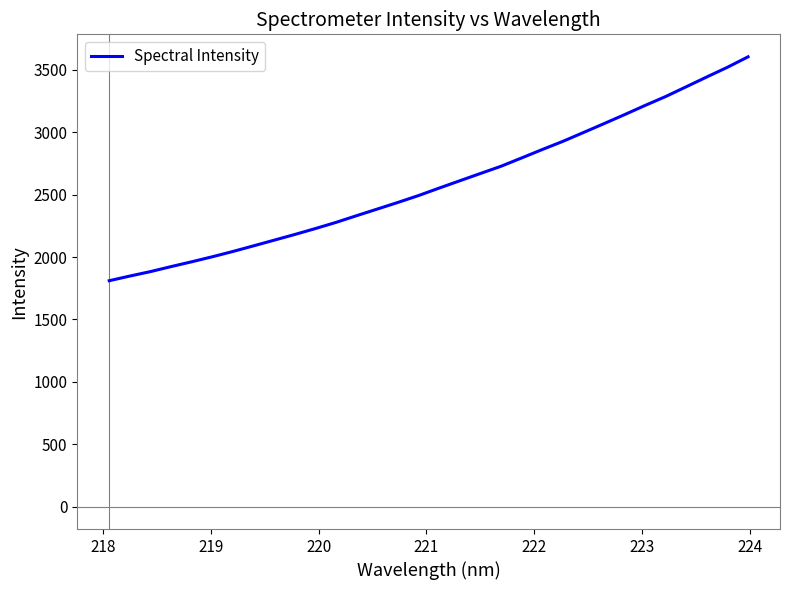

What is the minimum value shown in the chart?

1810.1